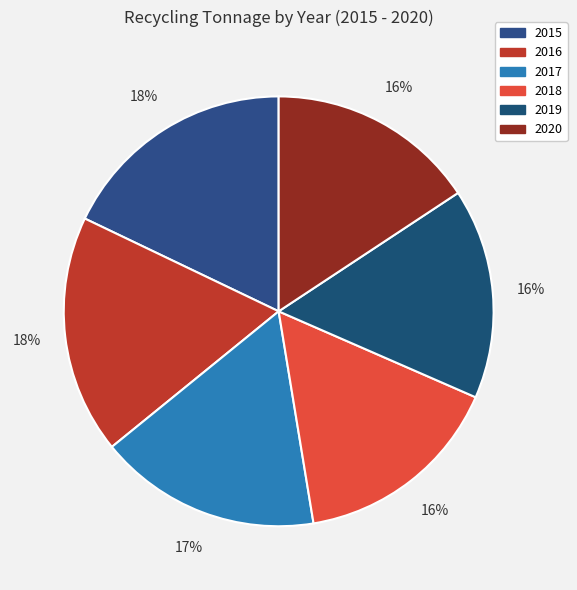

How much of the chart is everything except 2016?

82.0%